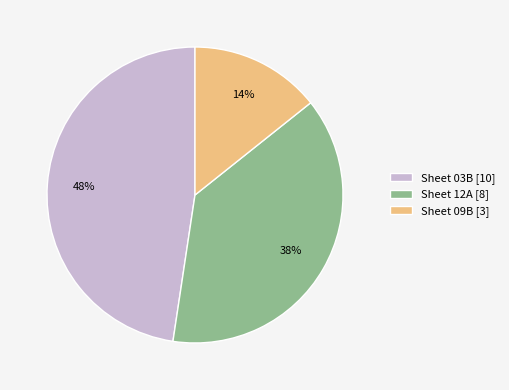

The Sheet 09B [3] slice represents 14% of the pie. True or false?

True